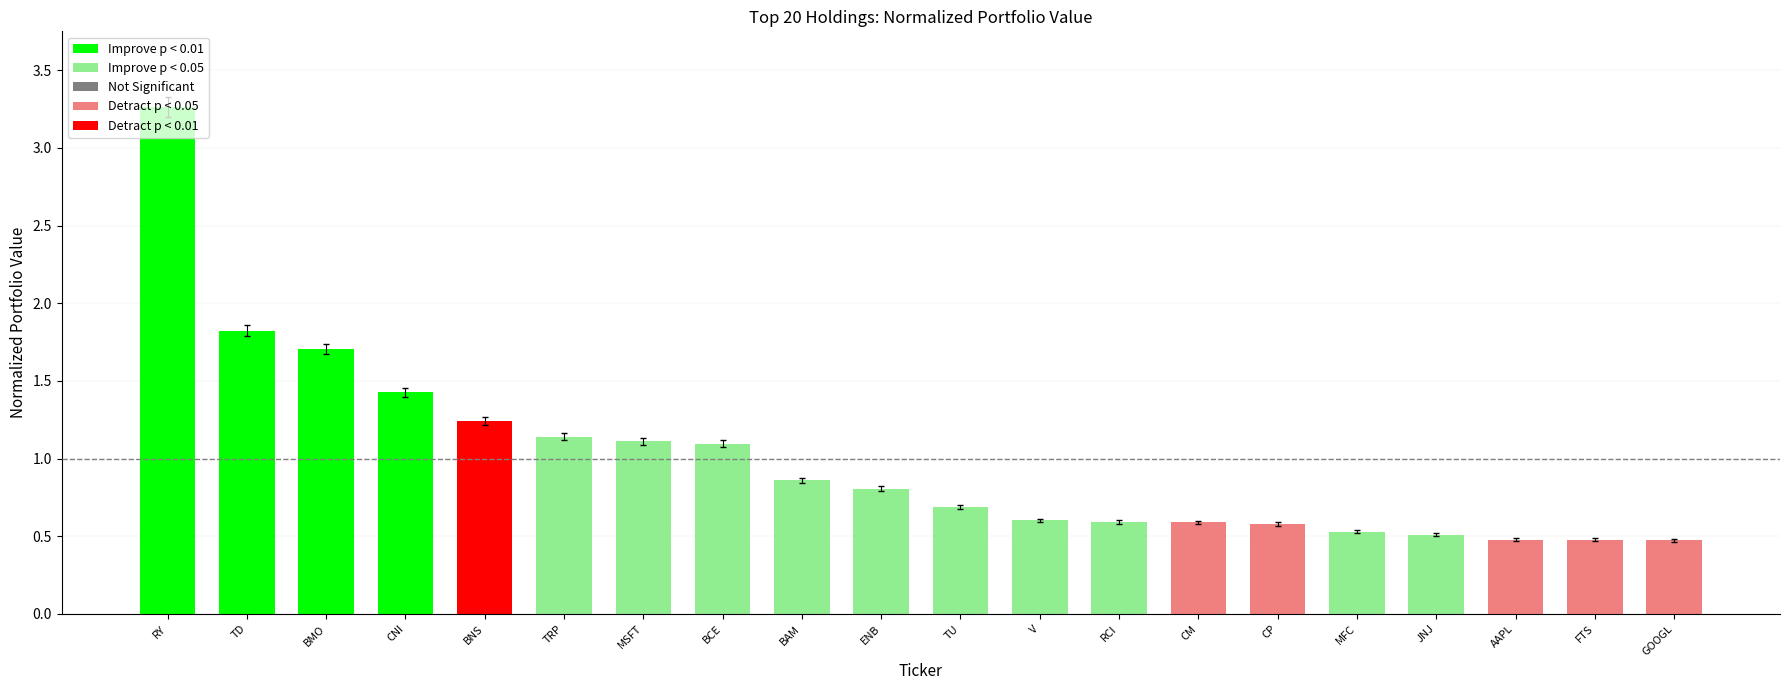

What value does the data have at JNJ?

0.5